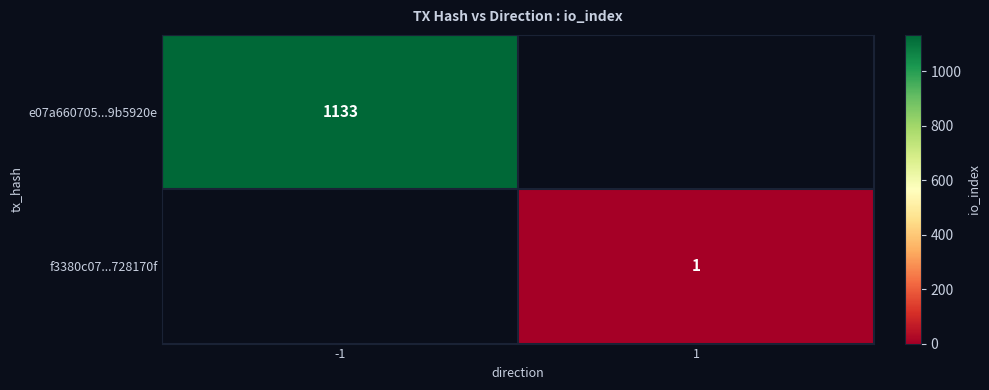

Between -1 and 1, which is larger?

-1